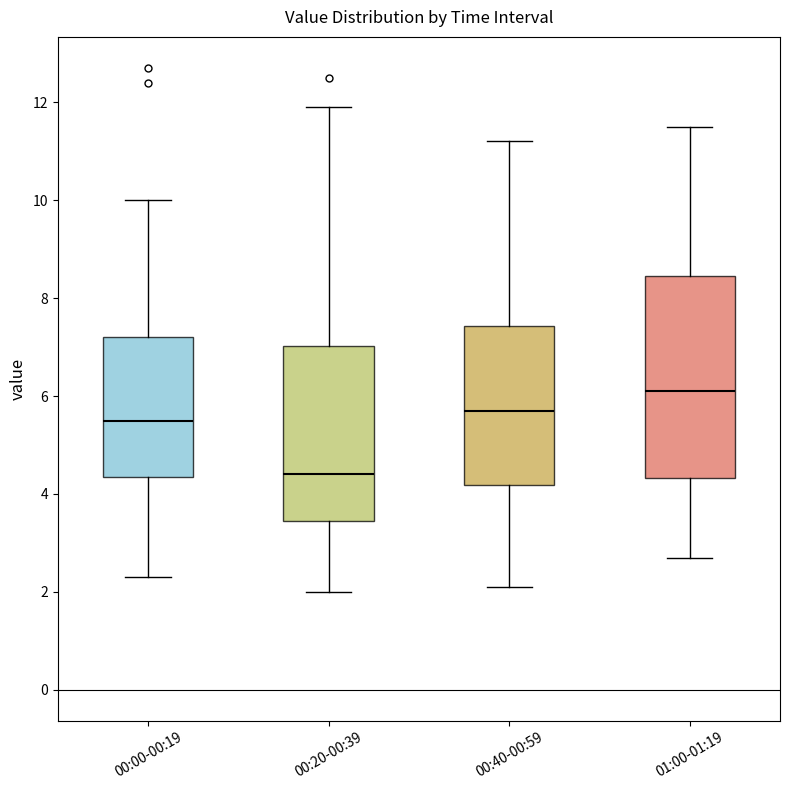

Where does the upper whisker of the box for 01:00-01:19 end on the y-axis? The values are not printed on the chart, so give them approximately, as read against the axis.

11.6